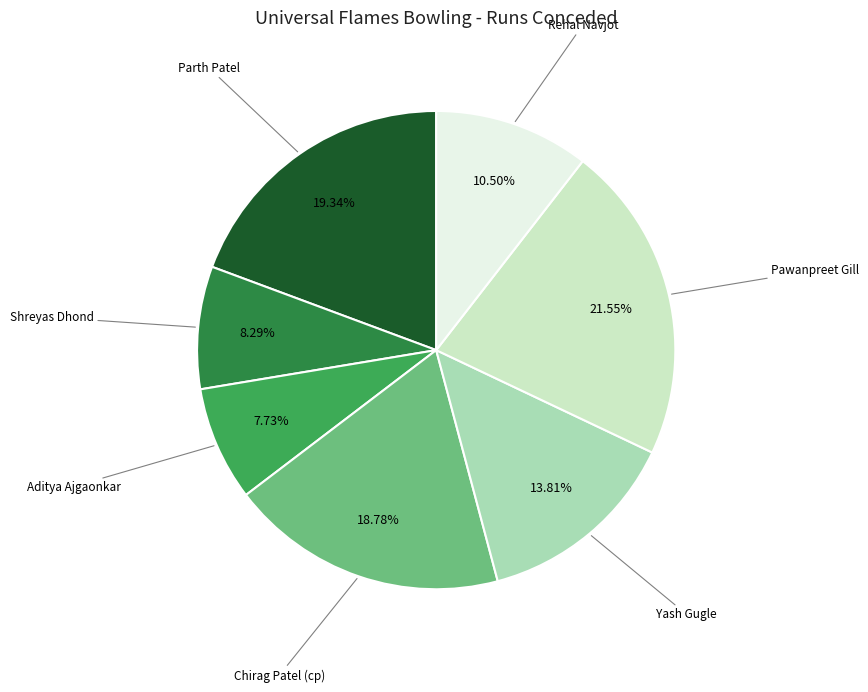

Which slice is the largest?

Pawanpreet Gill